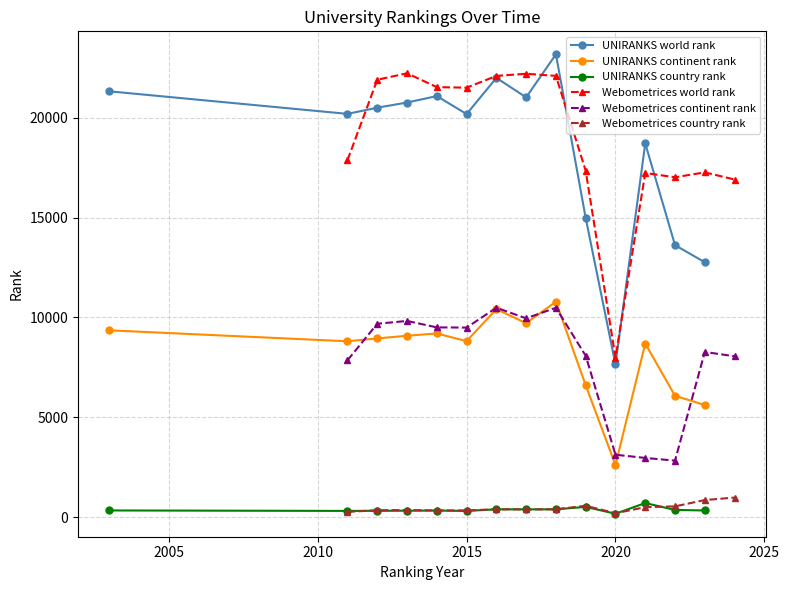

What is the value of the Webometrices country rank point at the 9th from the left?

569